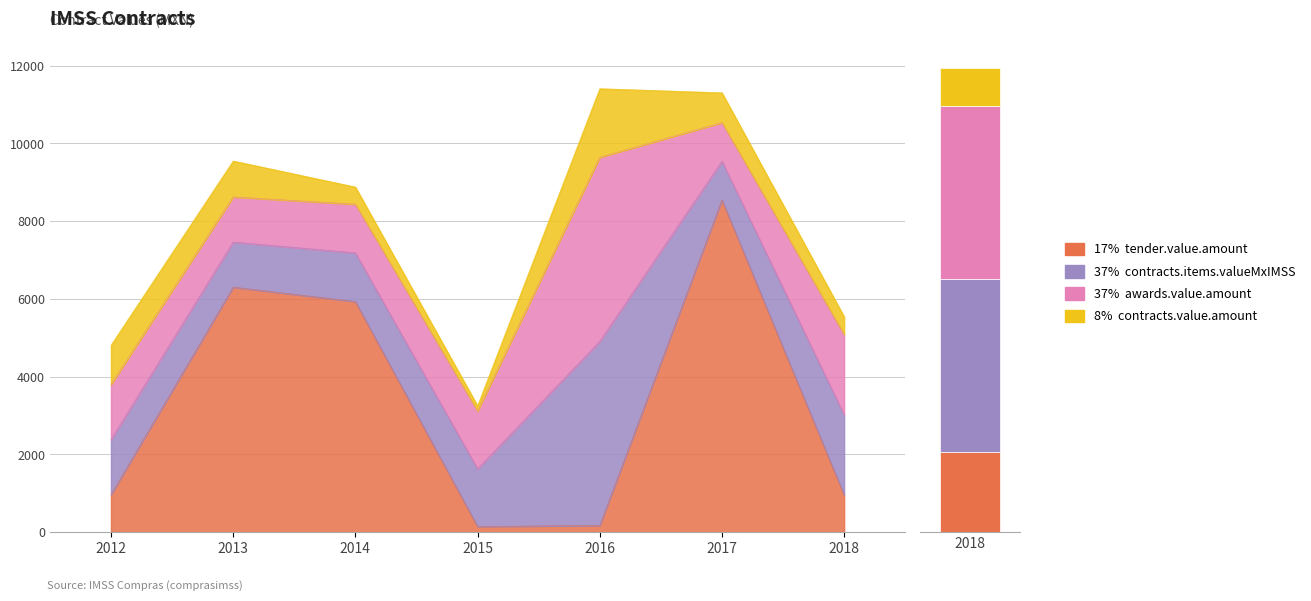

The value of contracts.items.valueMxIMSS at 2018 is 454.9. True or false?

False